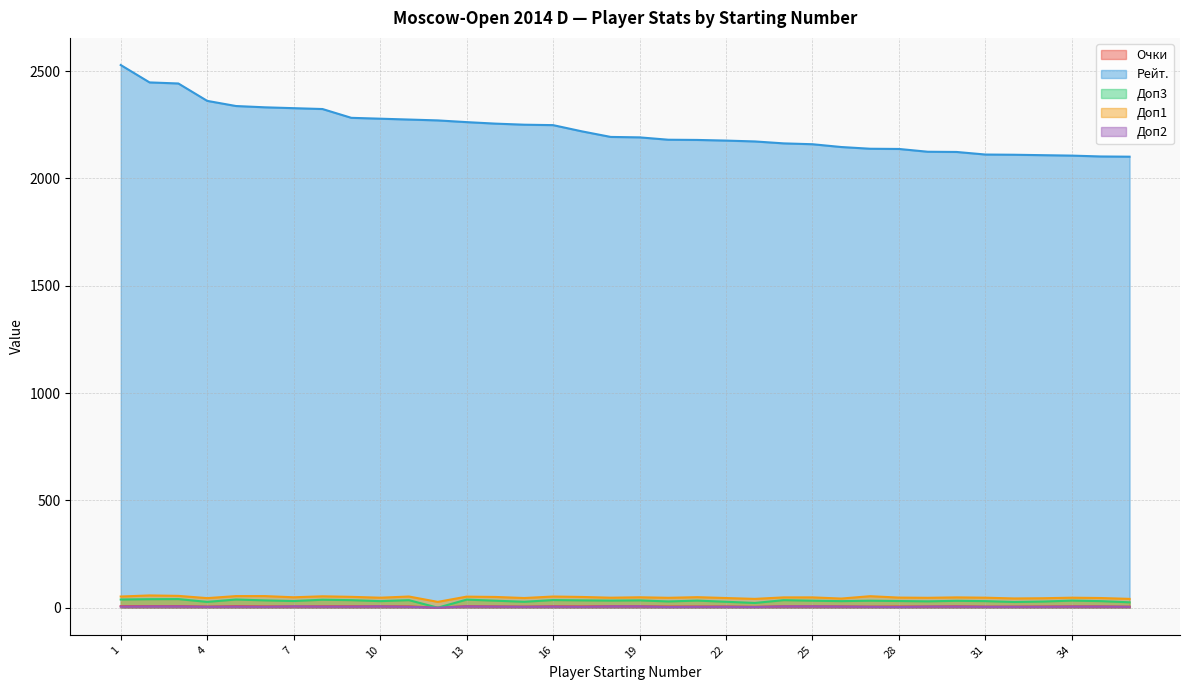

Does the chart have visible grid lines?

Yes